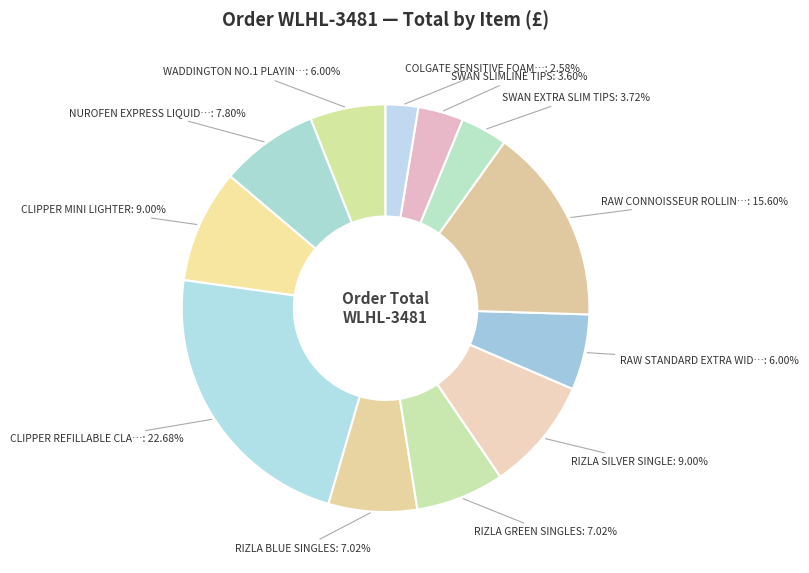

How many slices are in this pie chart?

12